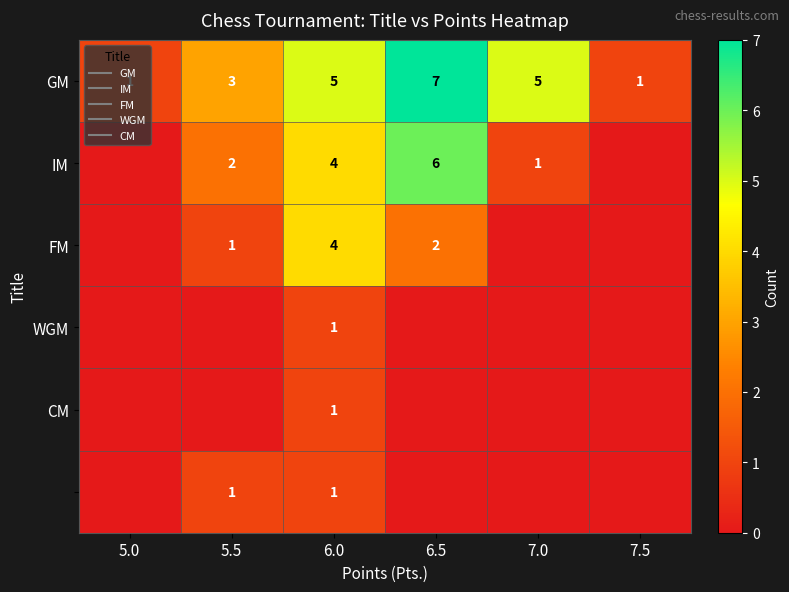

What is the sum of all CM values?

1